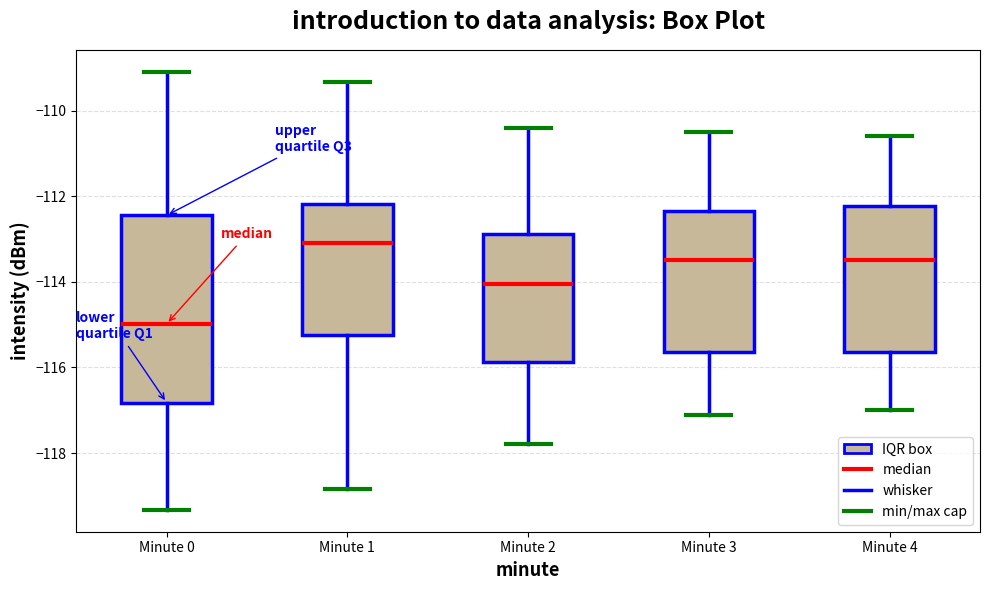

Reading left to right, transcribe this box plot: for each box, give where its median line is, the range the box spans, and where its two whiskers end, as read against the y-axis. The values are not printed on the chart, so give them approximately, as read against the axis.

Minute 0: median -115.0, box -116.8 to -112.4, whiskers -119.4 to -109.0
Minute 1: median -113.0, box -115.2 to -112.2, whiskers -118.8 to -109.4
Minute 2: median -114.0, box -115.8 to -112.8, whiskers -117.8 to -110.4
Minute 3: median -113.4, box -115.6 to -112.4, whiskers -117.0 to -110.4
Minute 4: median -113.4, box -115.6 to -112.2, whiskers -117.0 to -110.6